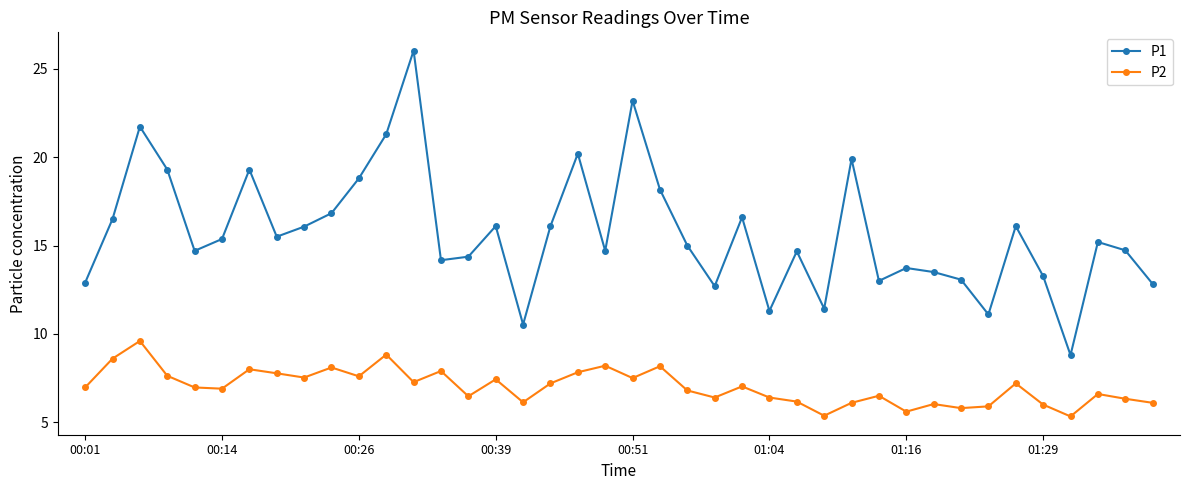

How many distinct data groups are displayed?

2